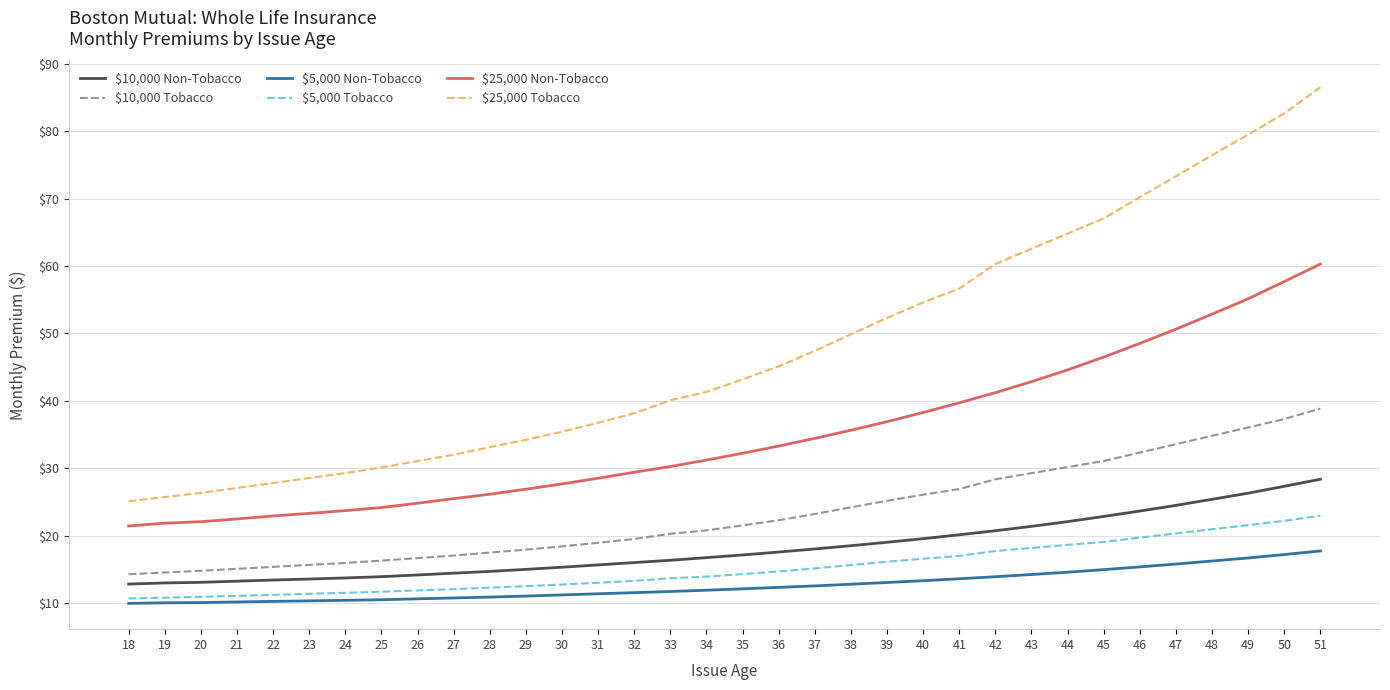

What is the average value of the $25,000 Non-Tobacco series?

34.8